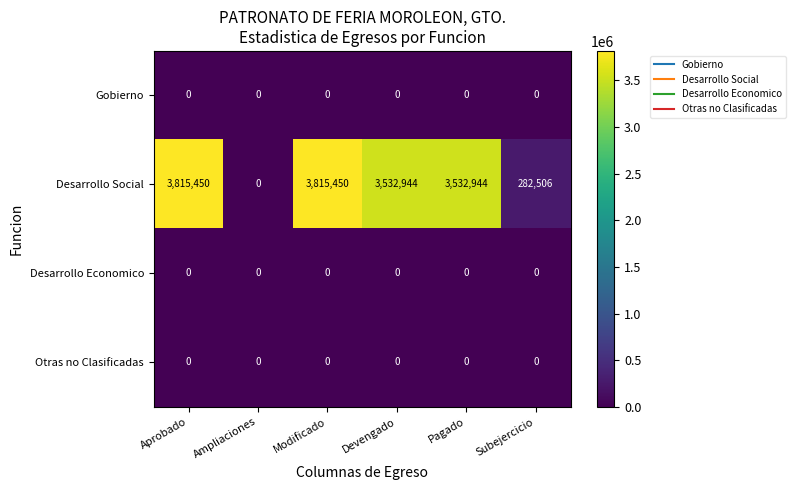

At how many categories does at least one series exceed 3325084?

4